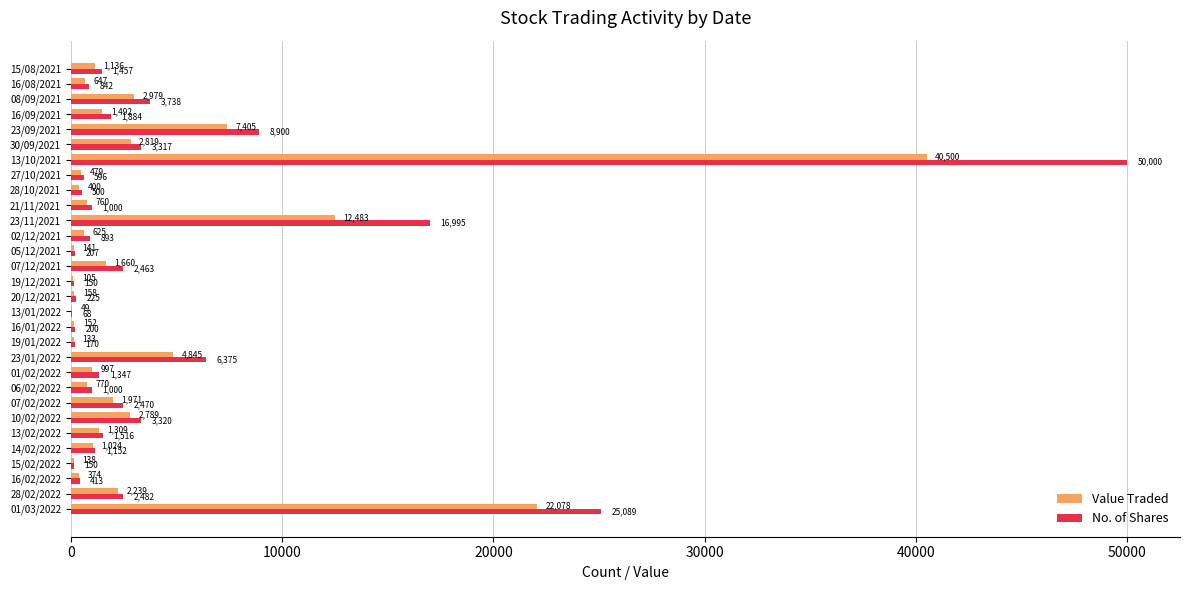

Is the value of No. of Shares at 15/08/2021 greater than the value of Value Traded at 19/12/2021?

Yes